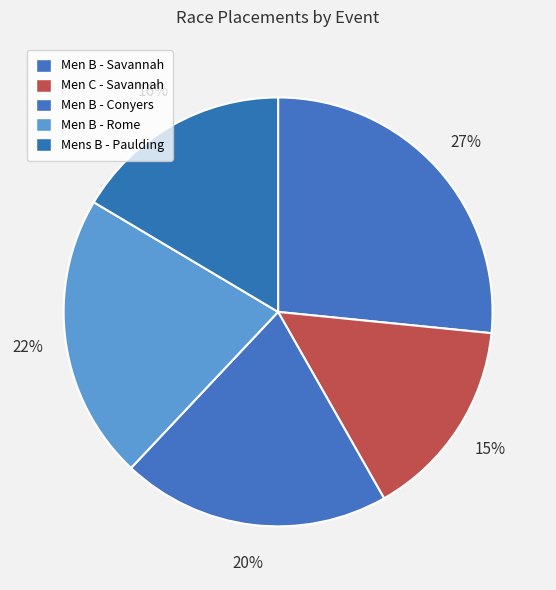

Rank the categories by value from highest to lowest.

Georgia Cross #2 - Savannah (Men B), Georgia Cross #4 - Rome (Men B), Georgia Cross #3 - Conyers (Men B), Georgia Cross #6 - Paulding Meadows (Mens B), Georgia Cross #2 - Savannah (Men C)